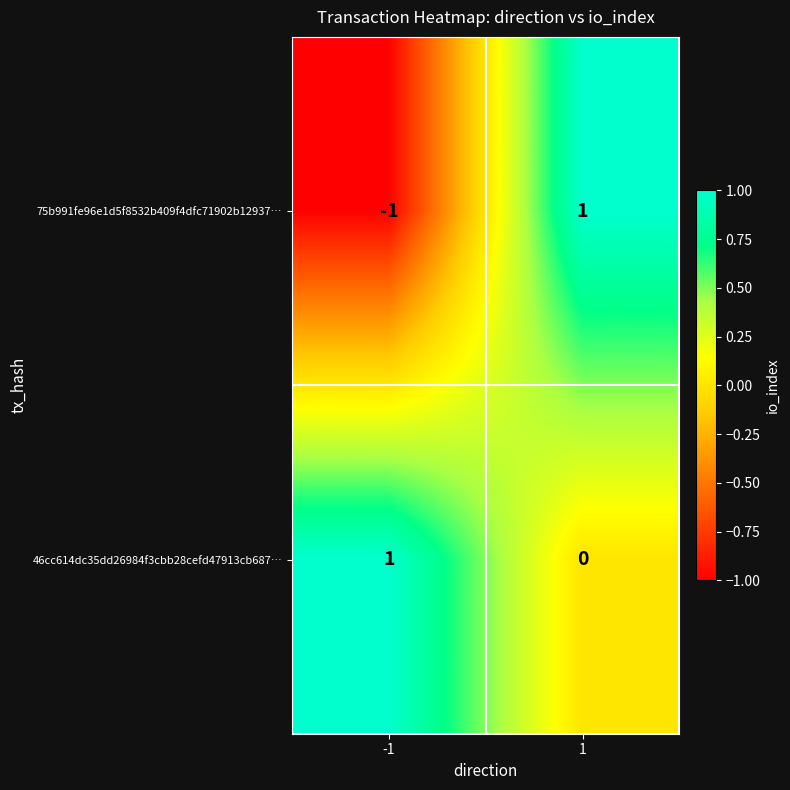

Reading right to left, extract all data points from this chart.

75b991fe96e1d5f8532b409f4dfc71902b12937…: 1	-1
46cc614dc35dd26984f3cbb28cefd47913cb687…: 0	1